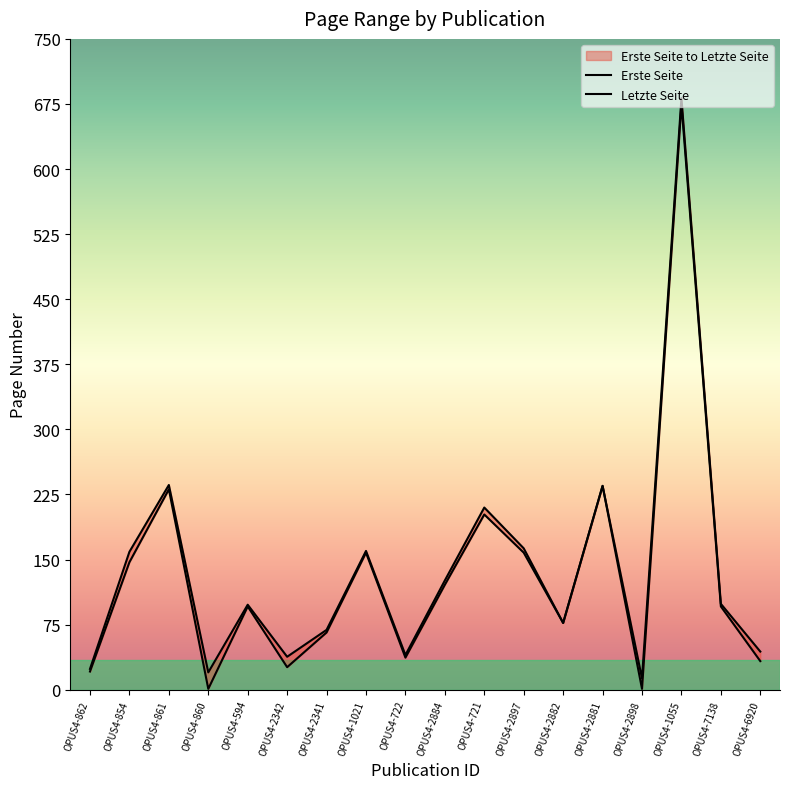

At how many categories does at least one series exceed 333?

1